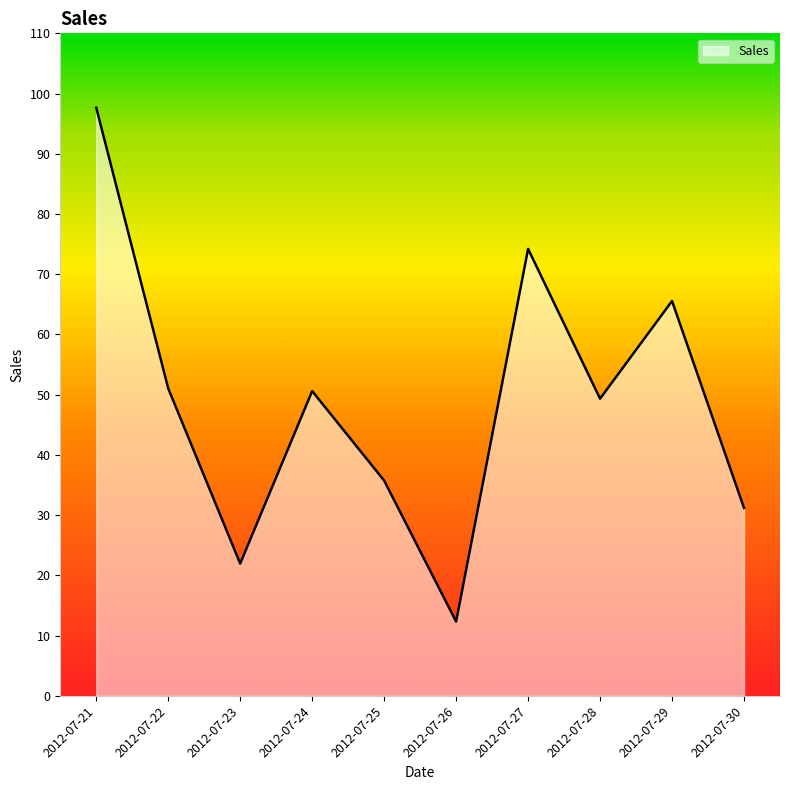

What is the greatest value displayed?

97.7